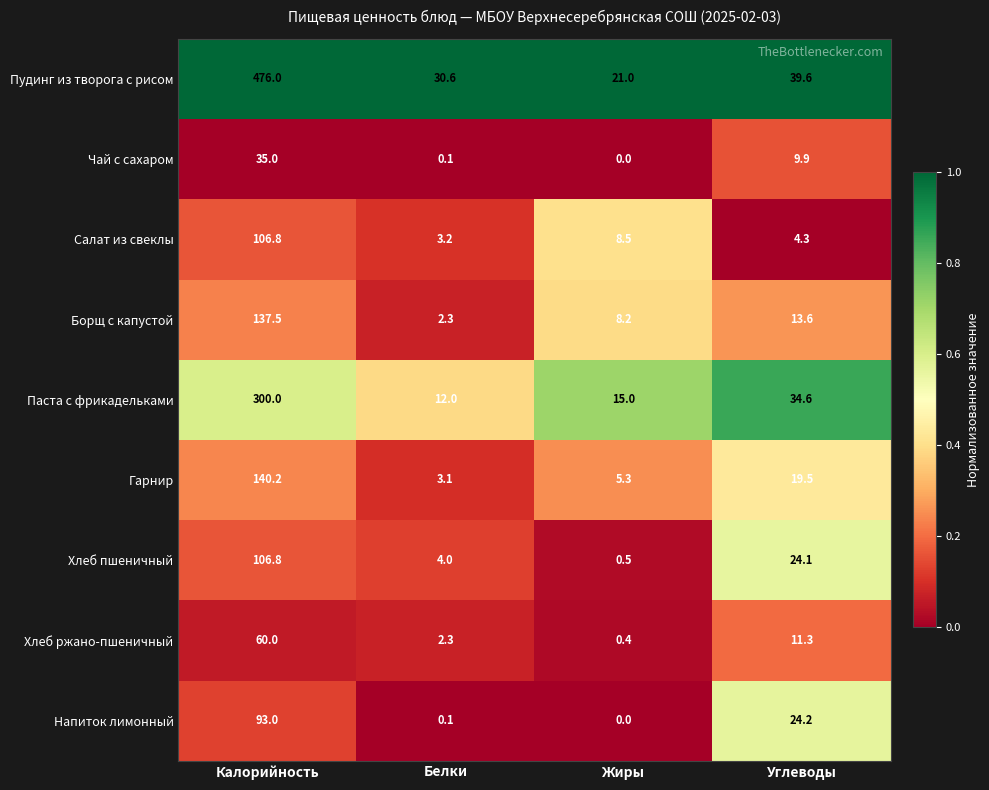

What is the approximate value of Напиток лимонный at Калорийность?

93.0